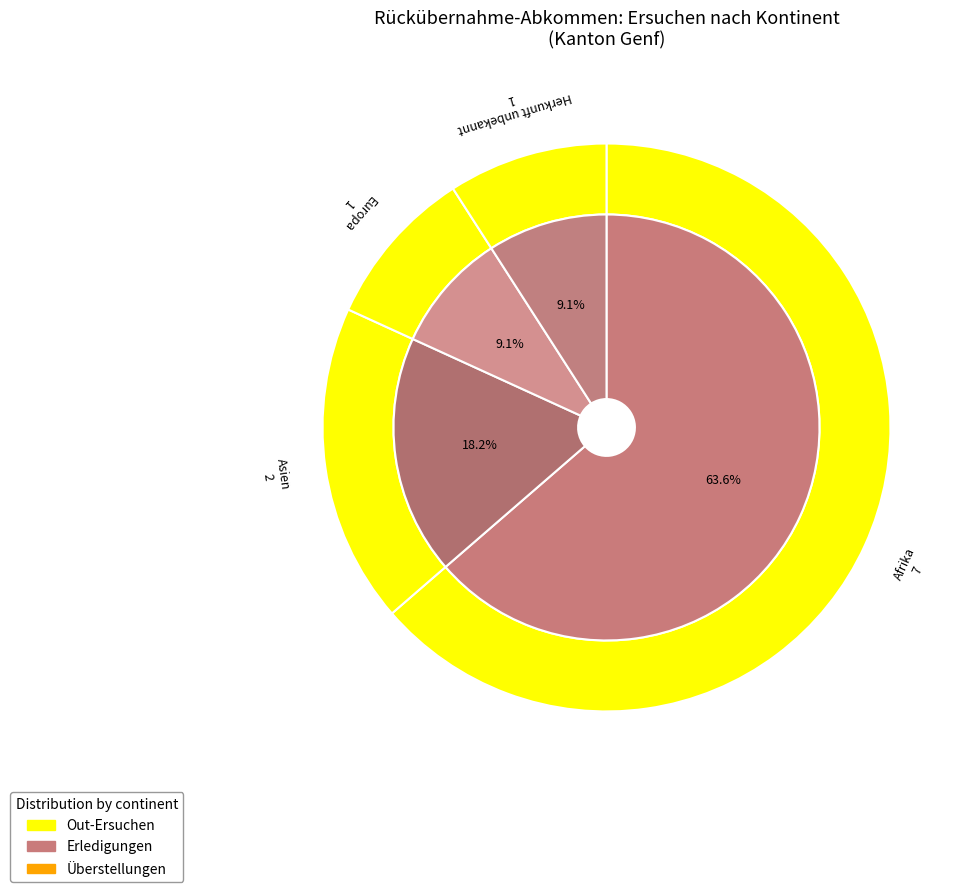

To the nearest percent, what is the difference between the Asien and Herkunft unbekannt slice percentages?

9%